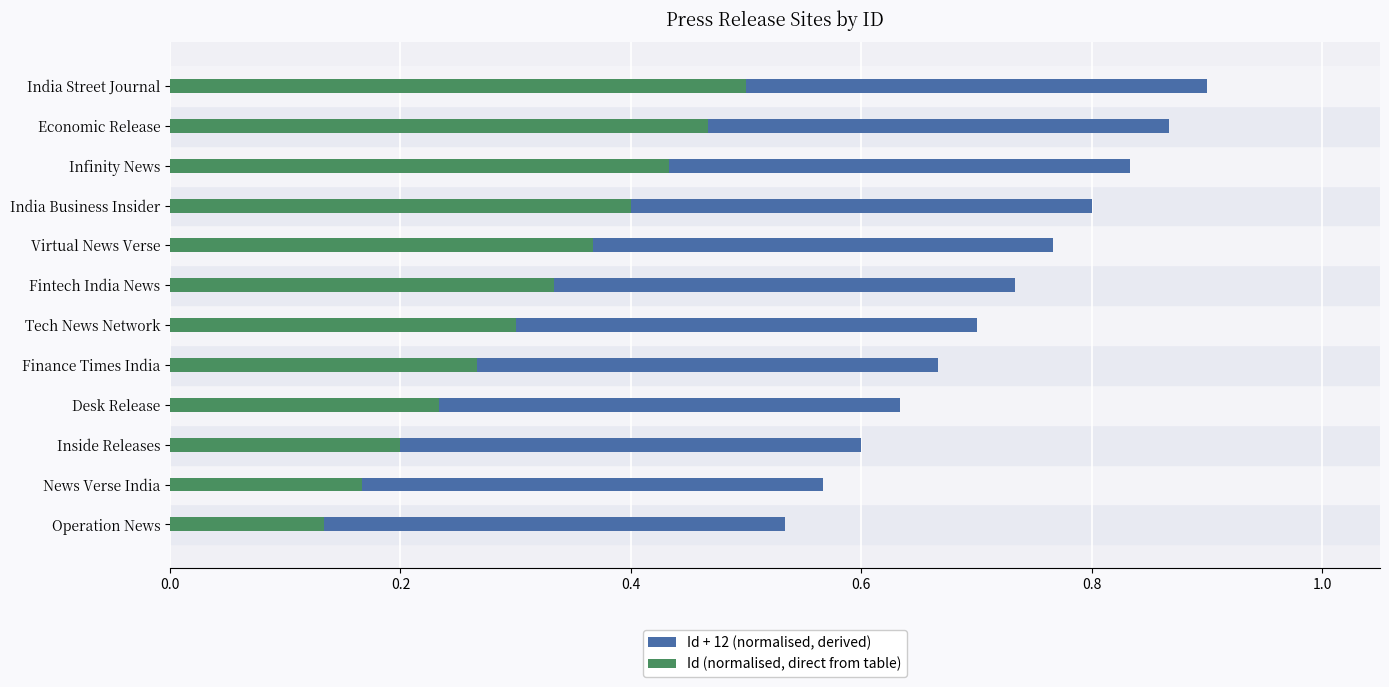

Is it true that Id + 12 (normalised, derived) equals 0.9 at Economic Release?

True